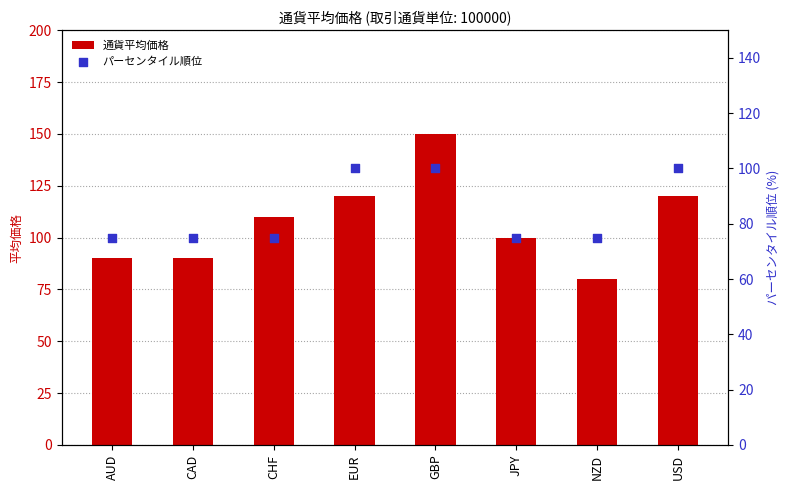

Which series has the largest total across all categories?

通貨平均価格